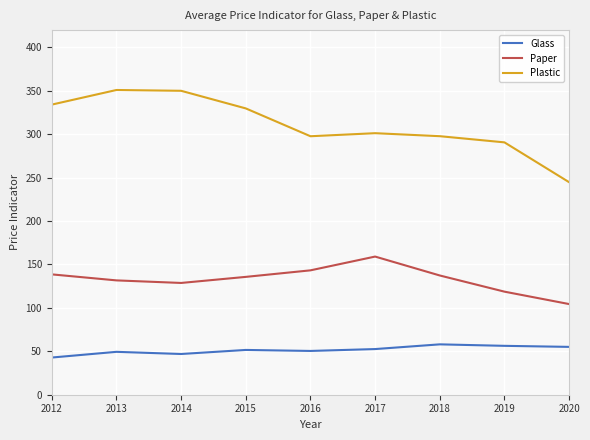

Where is the first local minimum for Plastic?

2016